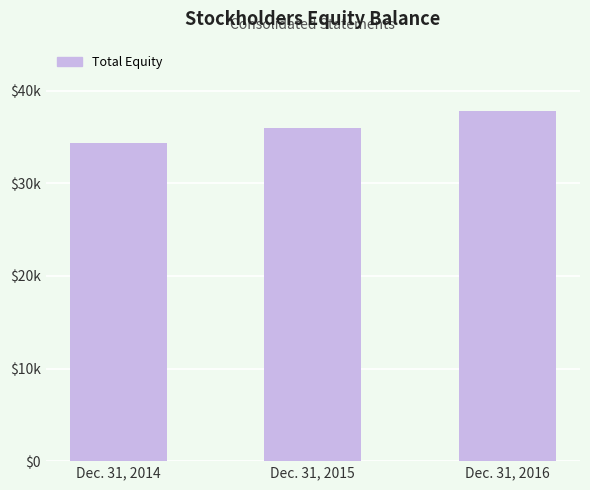

At which label does the data first exceed 35925?

Dec. 31, 2016